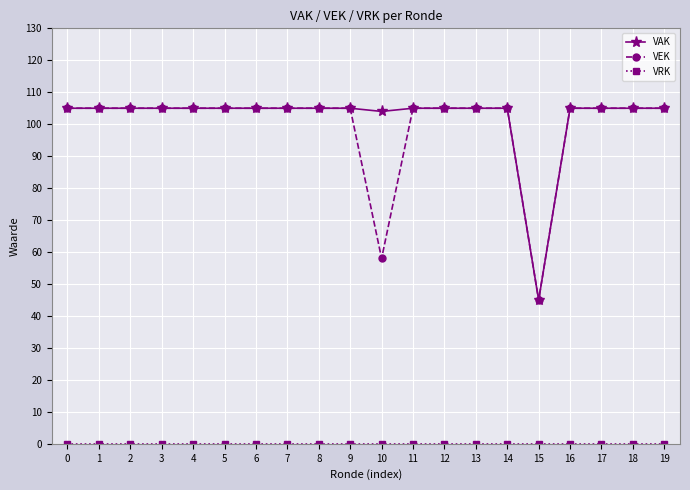

What is the value of the VAK point at the 12th from the left?

105